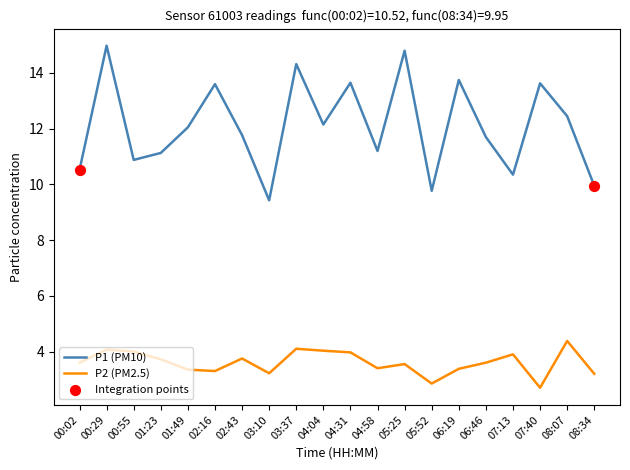

What is the total value across all series at 07:40?

16.3